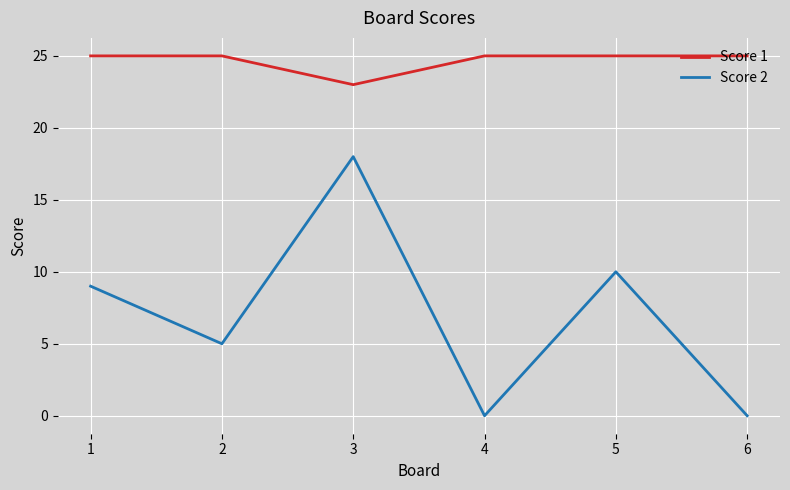

Is it true that Score 1 equals 25 at 4?

True